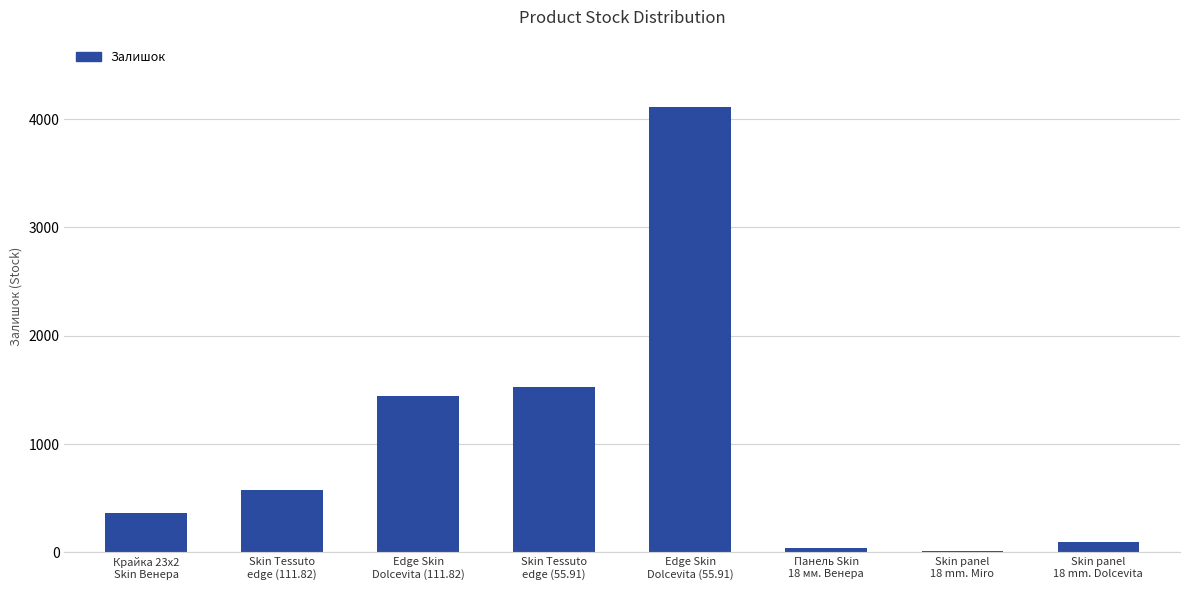

What is the change in value from Панель Skin
18 мм. Венера to Skin panel
18 mm. Miro?

-33